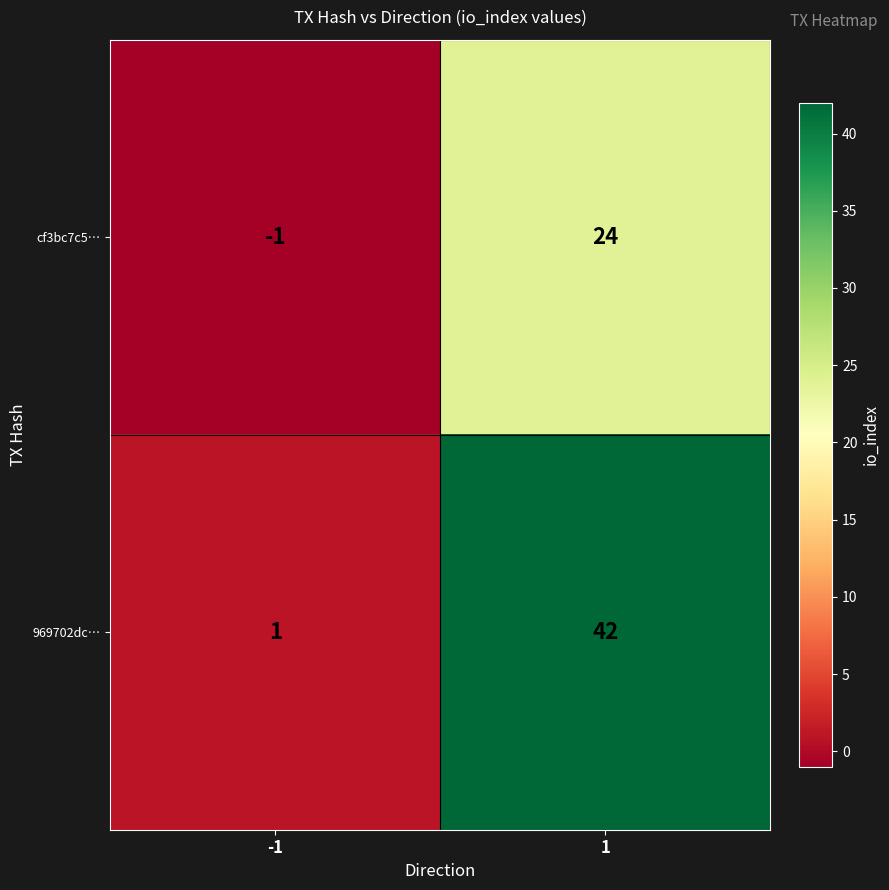

What is the difference between the 969702dc… values at 1 and -1?

41